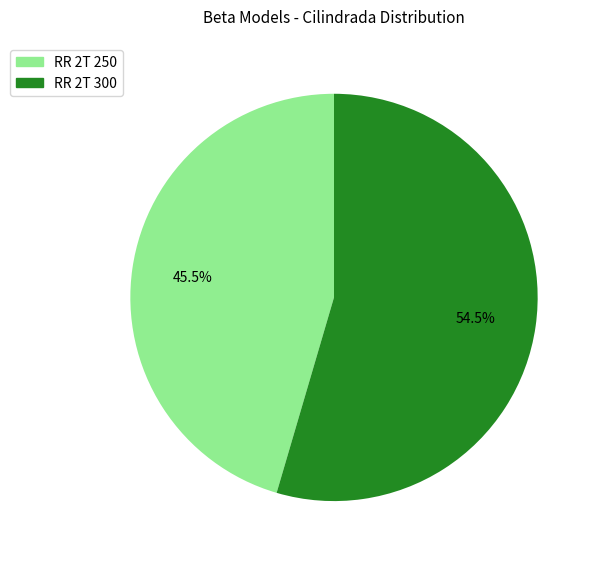

Which category accounts for the majority?

RR 2T 300